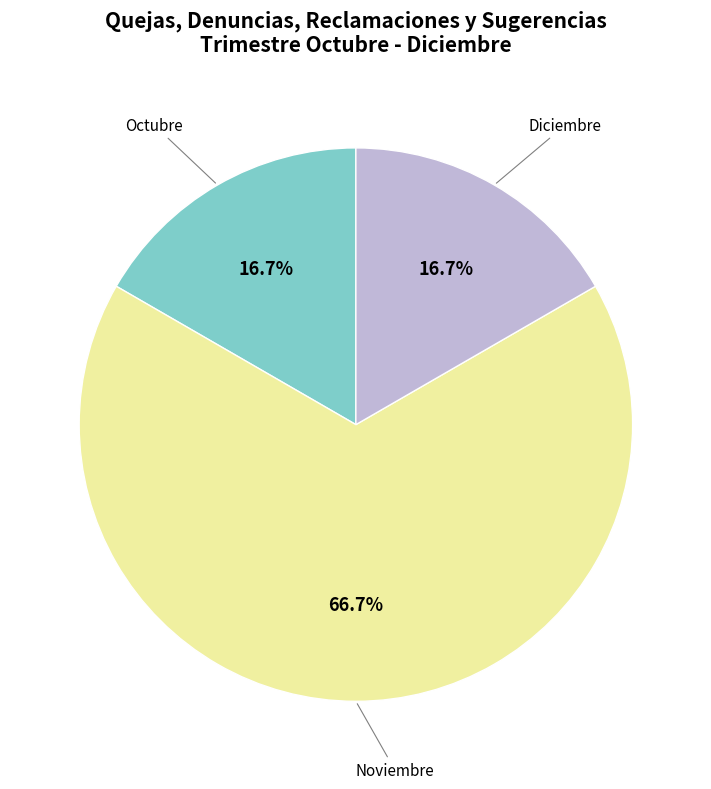

What is the largest slice in the pie chart?

Noviembre